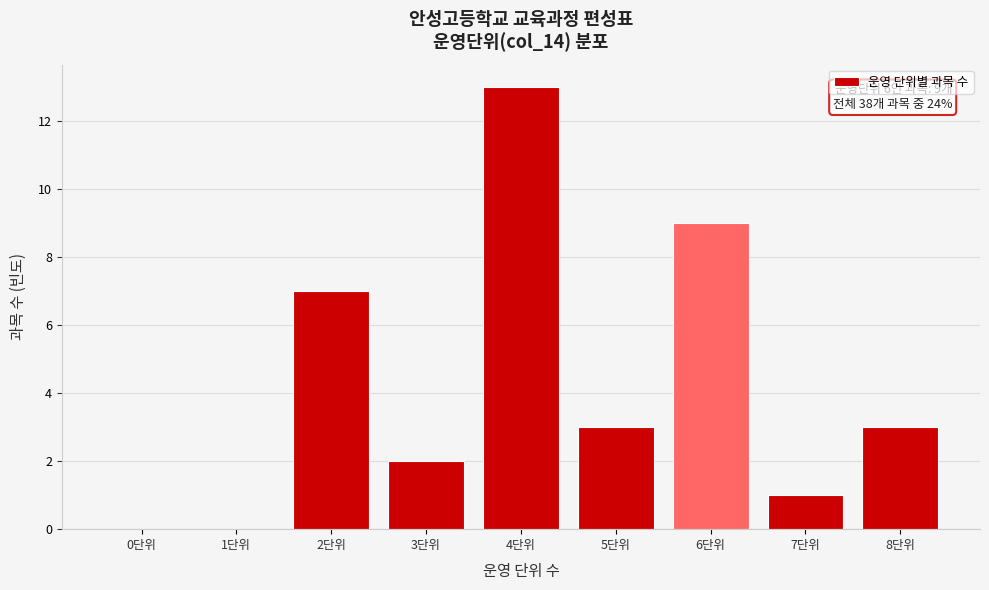

Reading left to right, list all the values displayed in this chart.

0단위=0	1단위=0	2단위=7	3단위=2	4단위=13	5단위=3	6단위=9	7단위=1	8단위=3